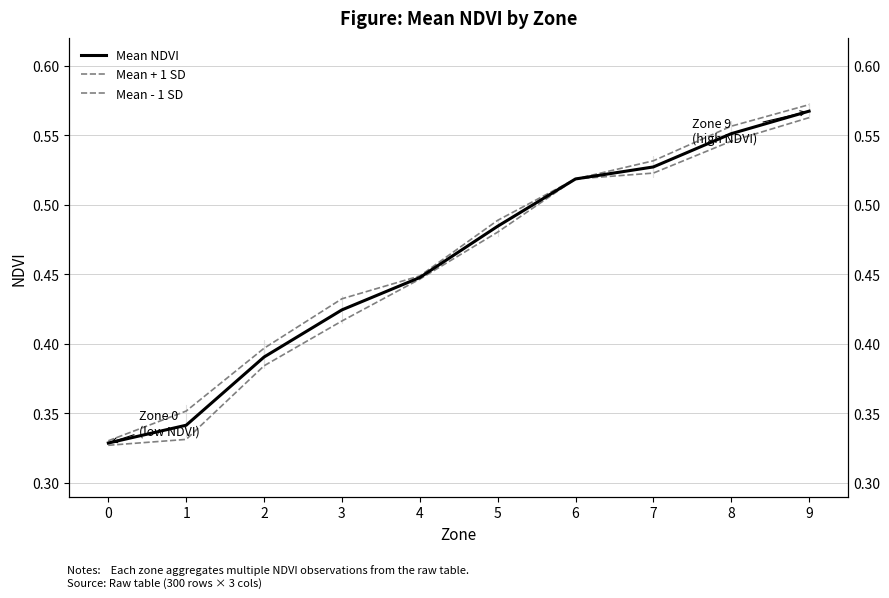

What is the average value of the Mean NDVI series?

0.5